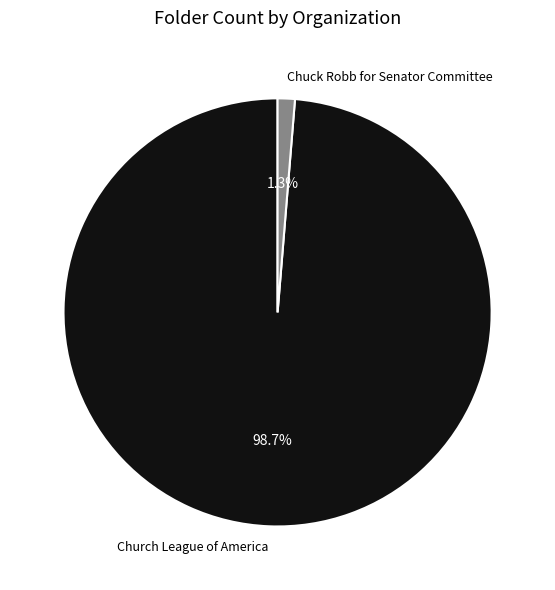

What is the largest slice in the pie chart?

Church League of America